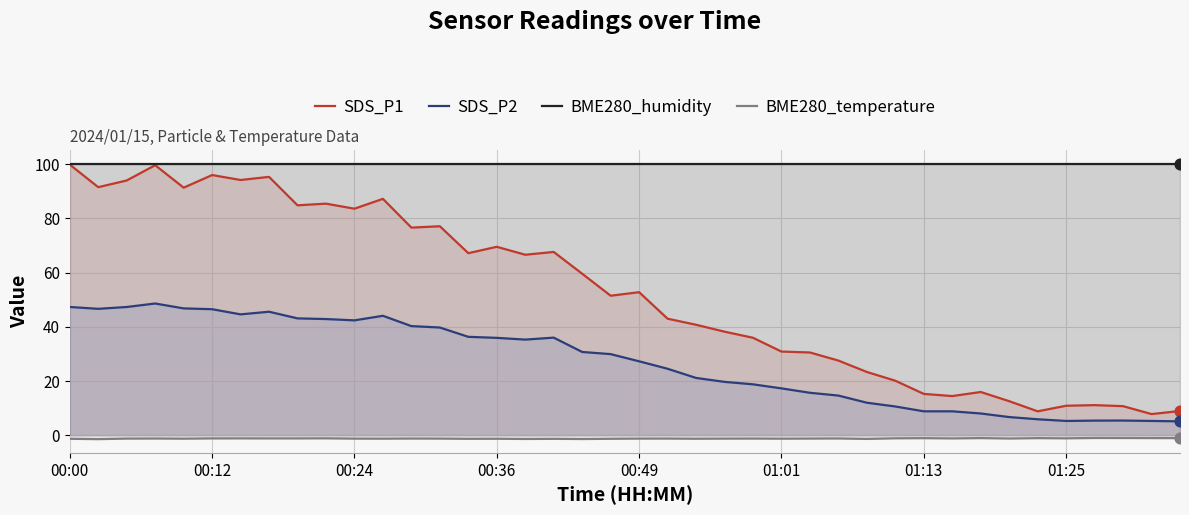

At how many categories does at least one series exceed 61?

40